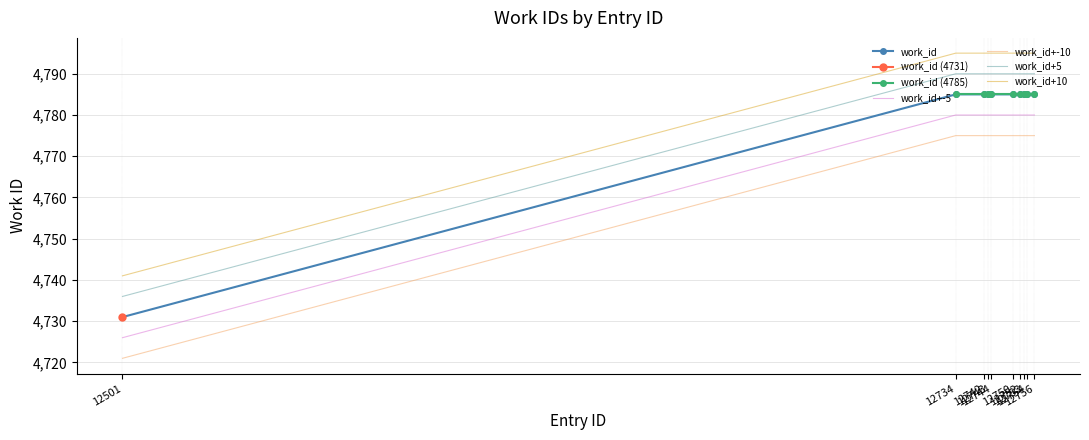

True or false: work_id_4731 has more than 2 interior local peaks.

False